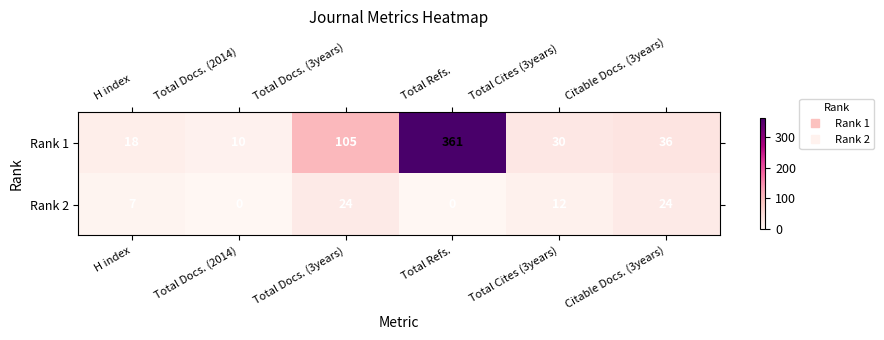

At which label is Rank 1 closest to 185?

Total Docs. (3years)